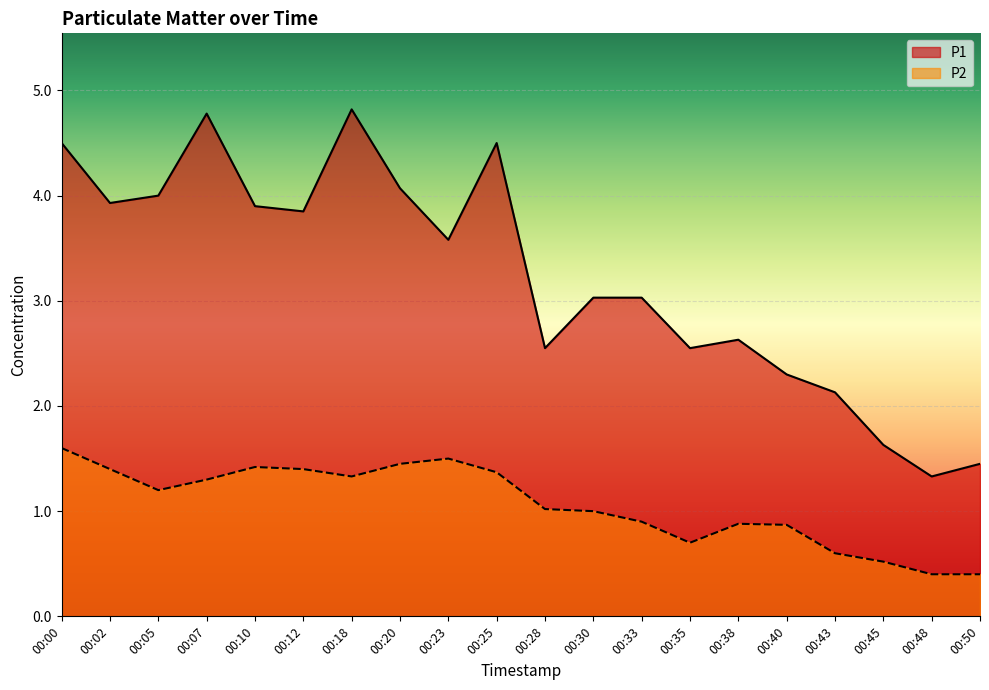

Which series has the largest total across all categories?

P1